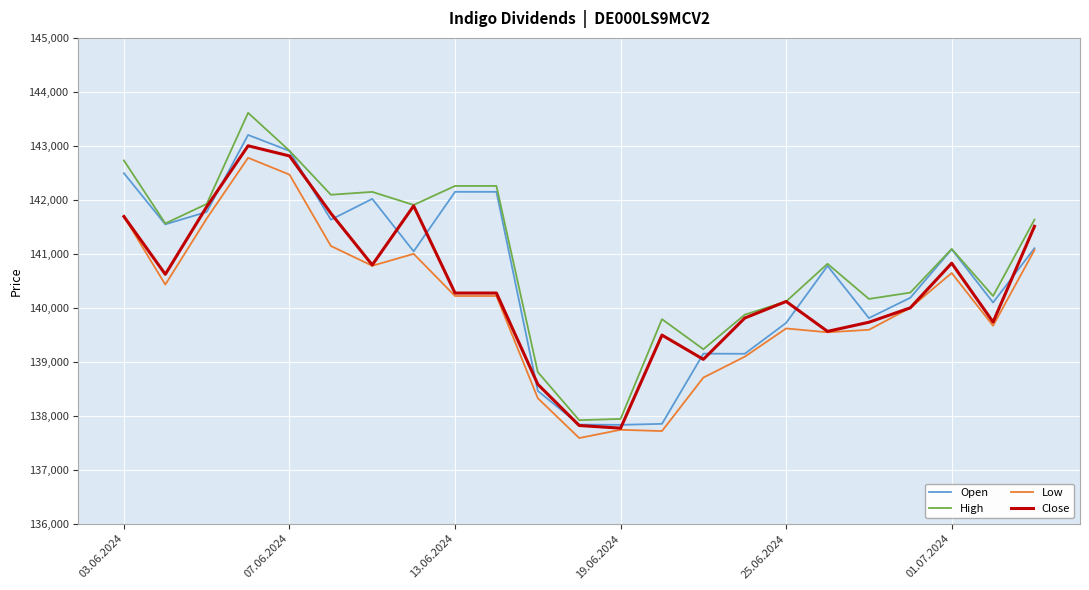

Which series has the widest spread of values?

High